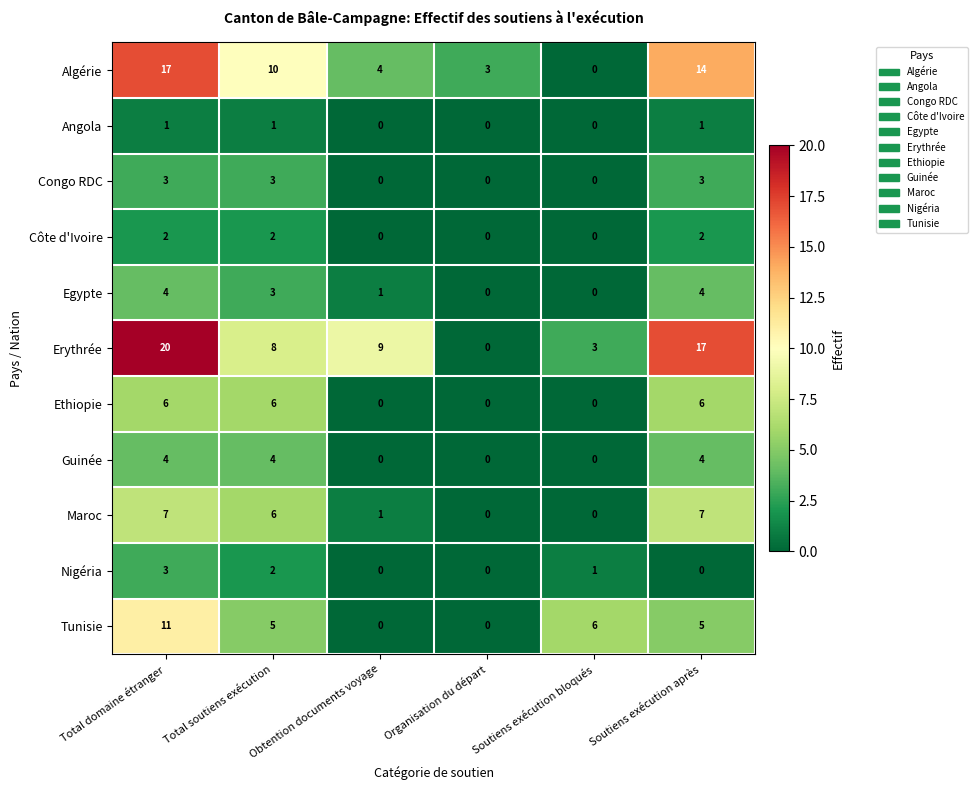

What is the greatest value displayed?

20